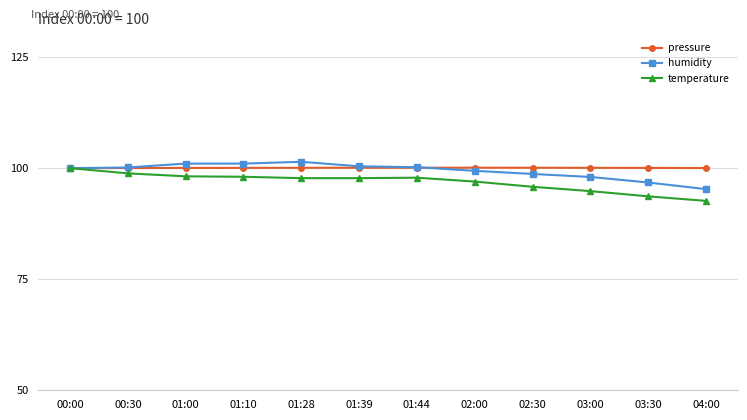

What is the greatest value displayed?

101.4